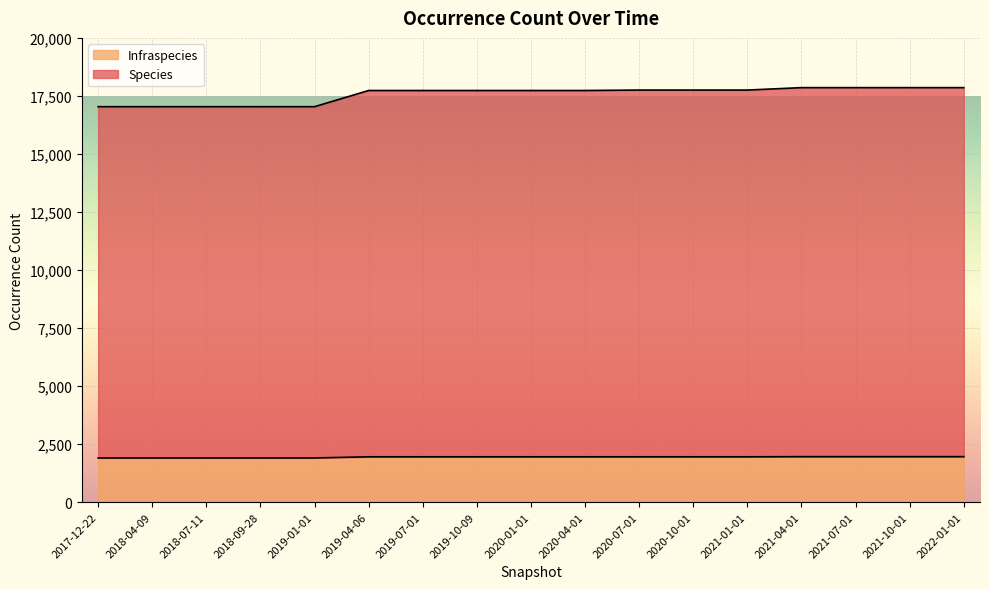

How many series are shown in this chart?

2